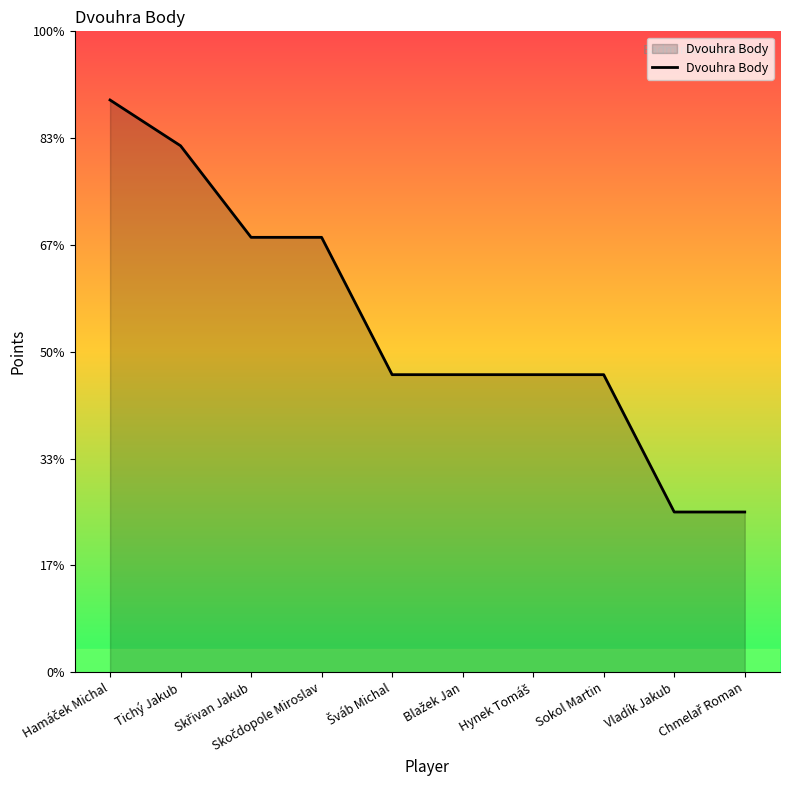

Is this an area chart (filled region under the line)?

Yes